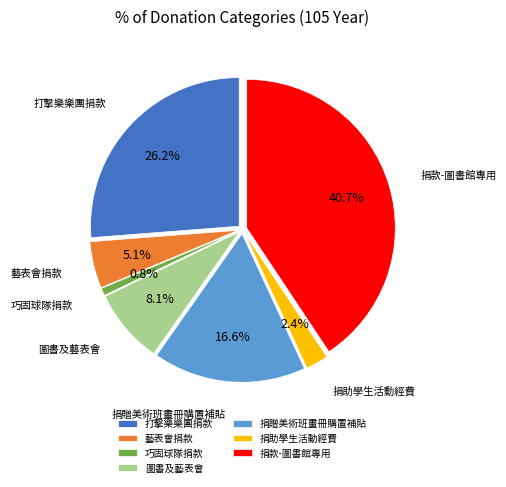

To the nearest percent, what percentage of the pie is 圖書及藝表會?

8%